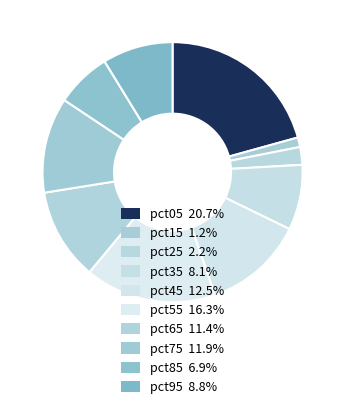

How many slices are in this pie chart?

10